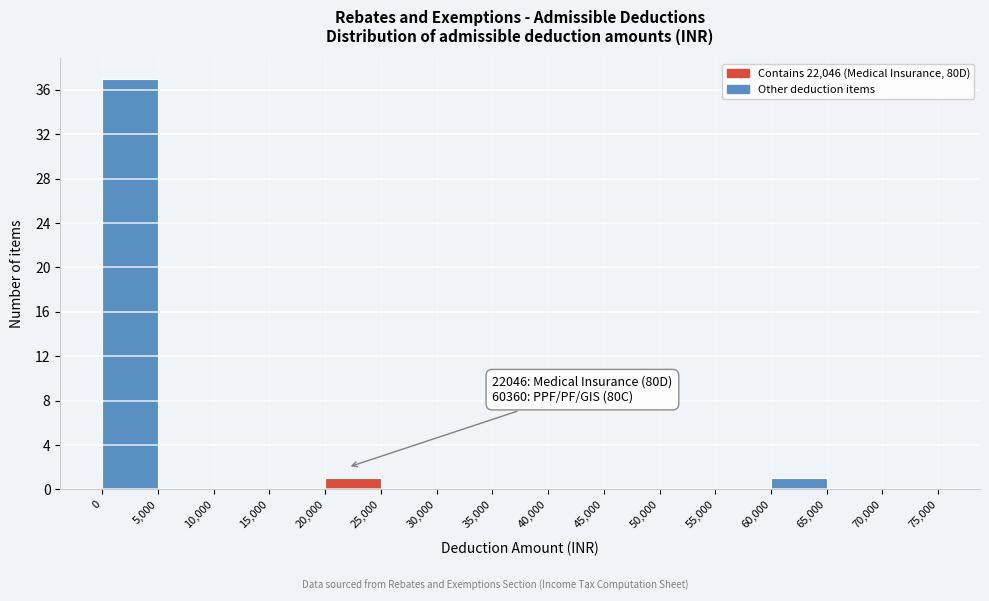

Which range on the x-axis has the tallest bar?

0 to 5,000